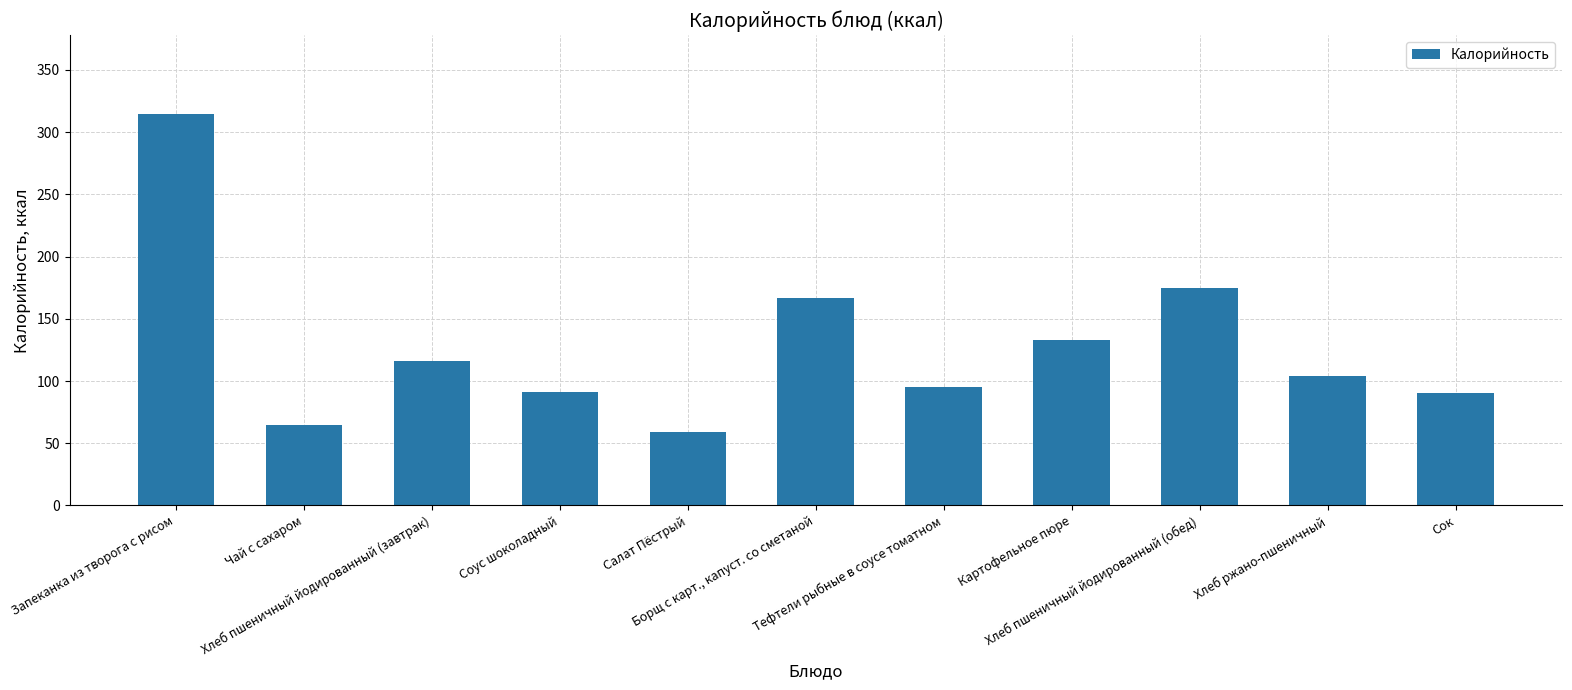

What is the value of the 4th bar from the left?

90.9